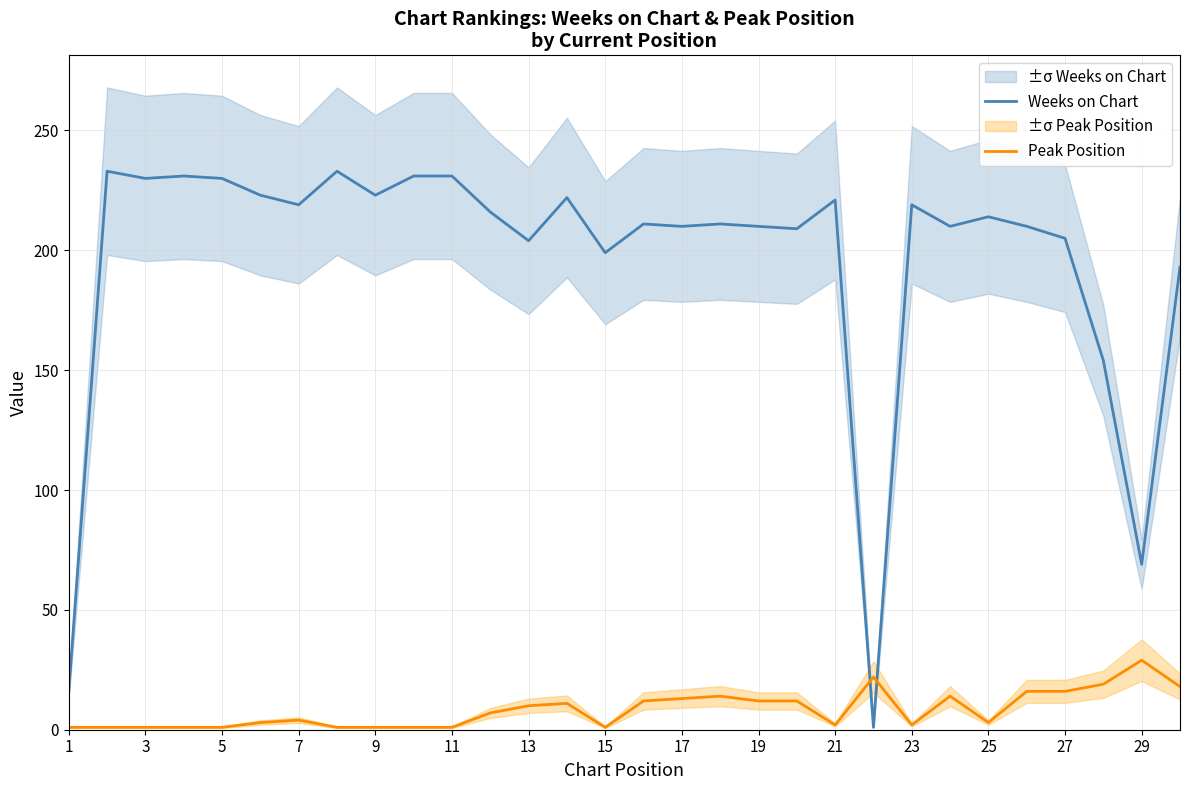

Which category has the highest value in the Peak Position series?

29